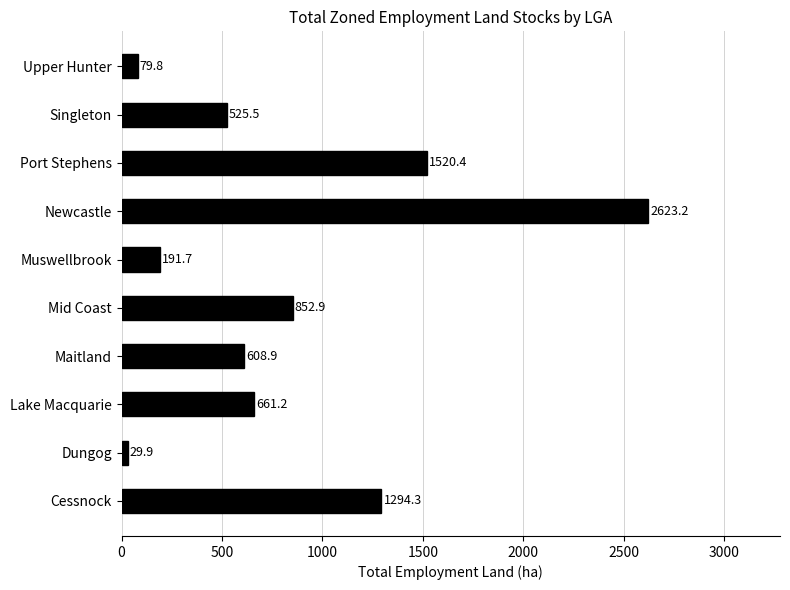

What is the smallest value displayed?

29.9